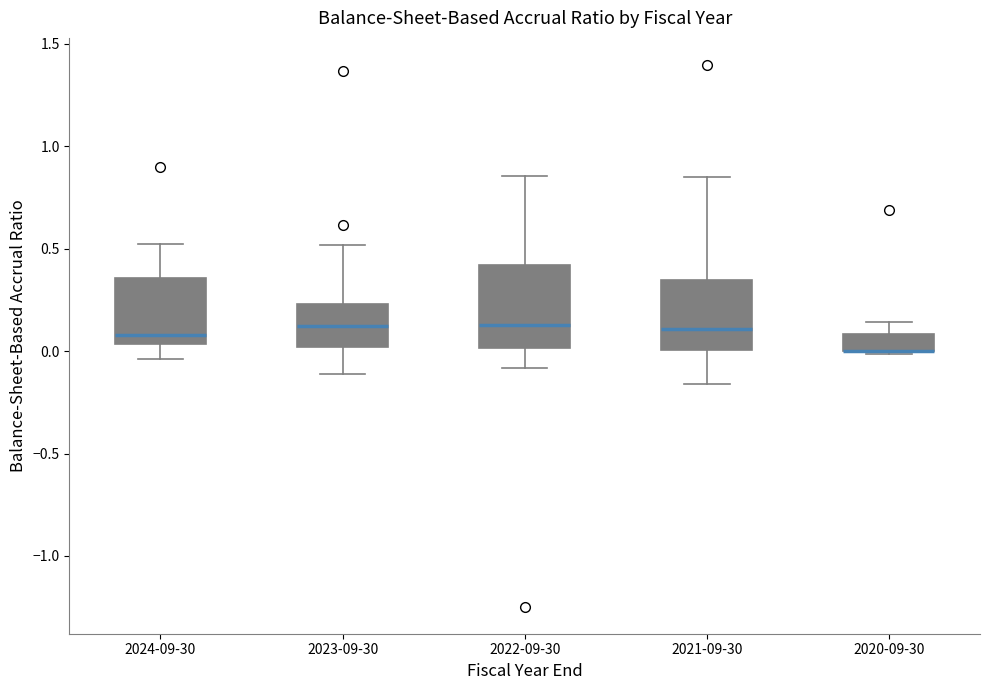

Comparing the boxes themselves (not the whiskers), which one is the tallest?

2022-09-30